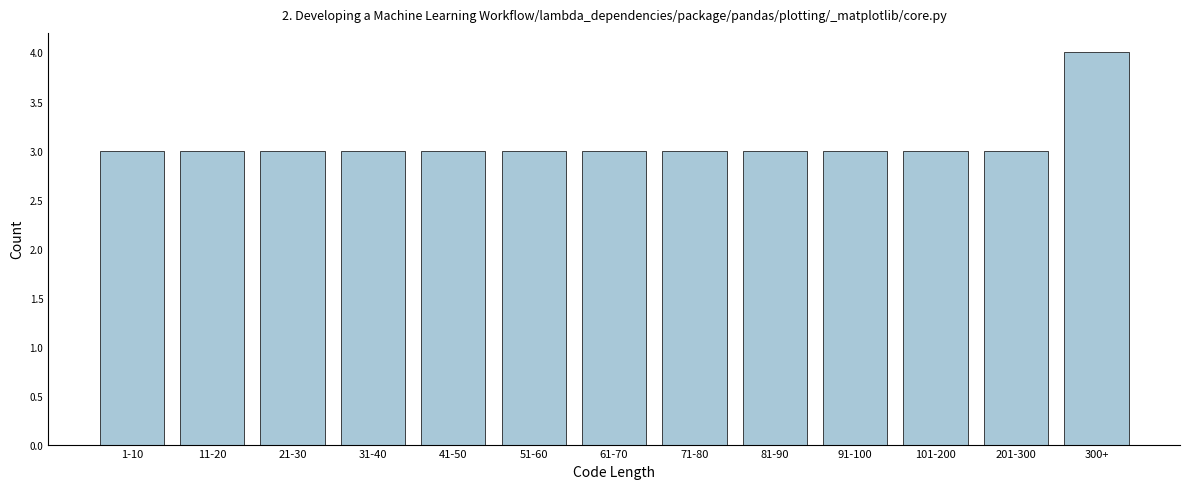

Reading left to right, what are all the values shown in this chart?

1-10=3	11-20=3	21-30=3	31-40=3	41-50=3	51-60=3	61-70=3	71-80=3	81-90=3	91-100=3	101-200=3	201-300=3	300+=4